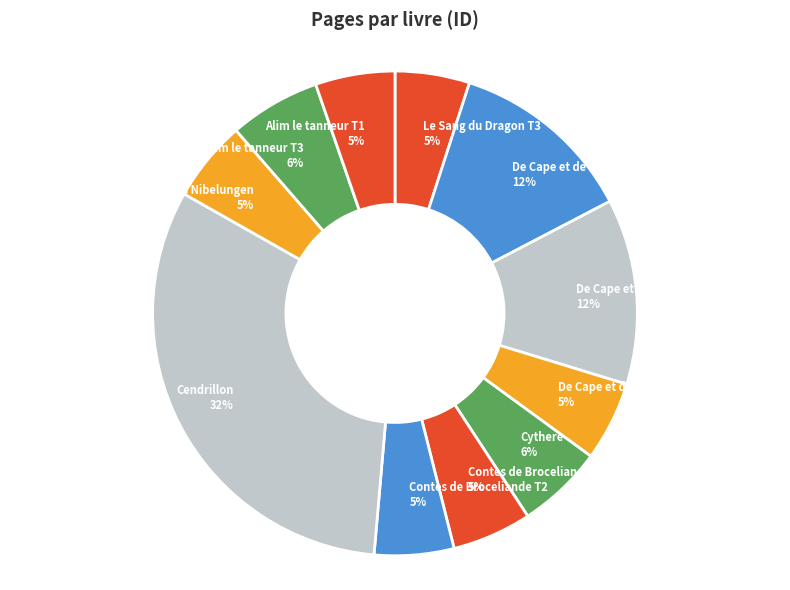

True or false: De Cape et de Crocs T1 accounts for 5% of the total.

True